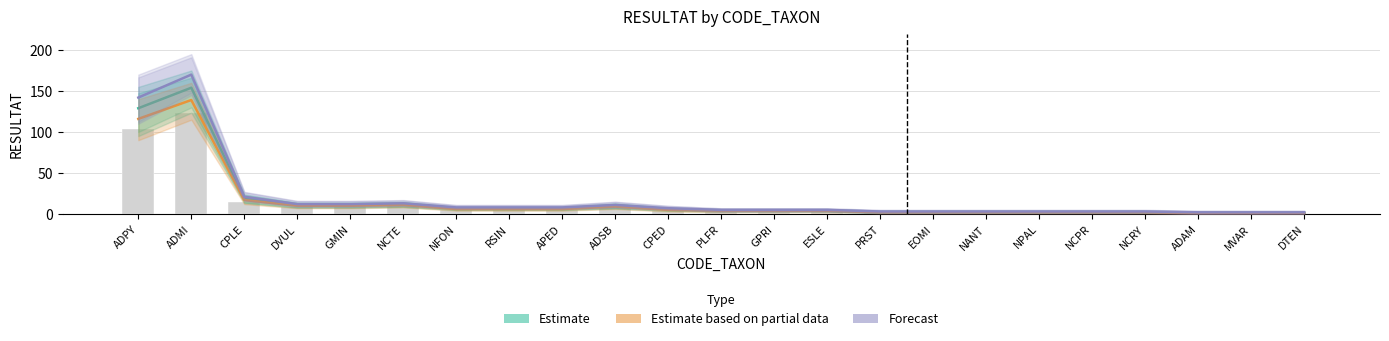

What position from the left is MVAR?

22